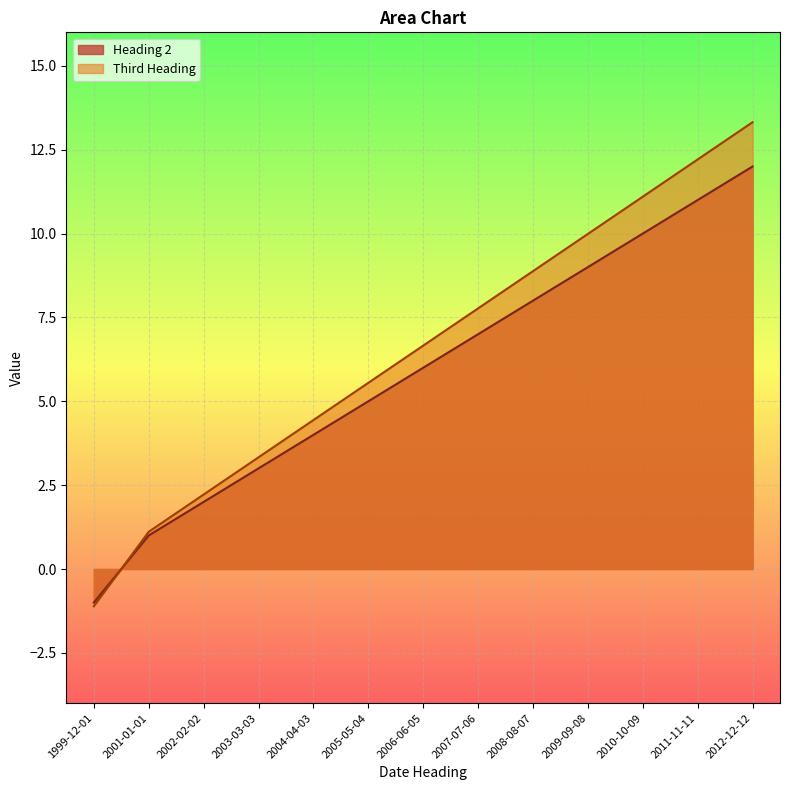

Which category has the lowest value in the Third Heading series?

1999-12-01